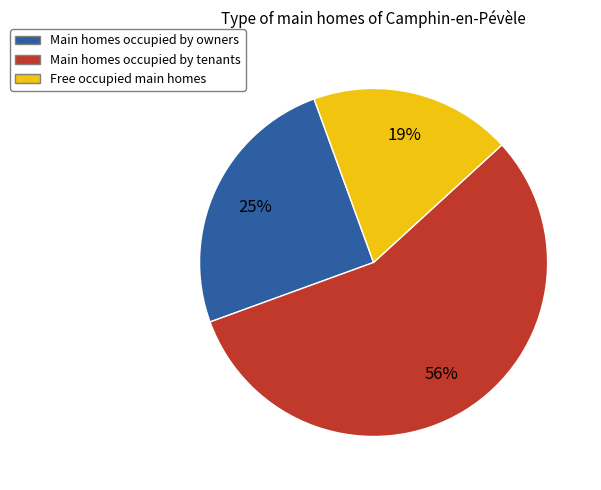

To the nearest percent, what is the average slice percentage?

33%